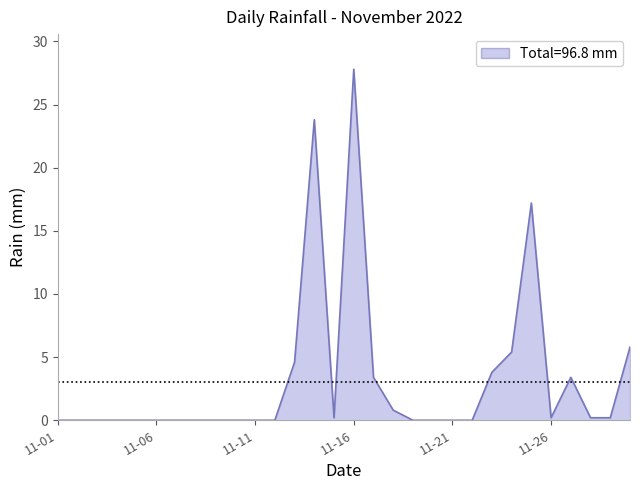

What is the difference between the maximum and minimum values?

27.8